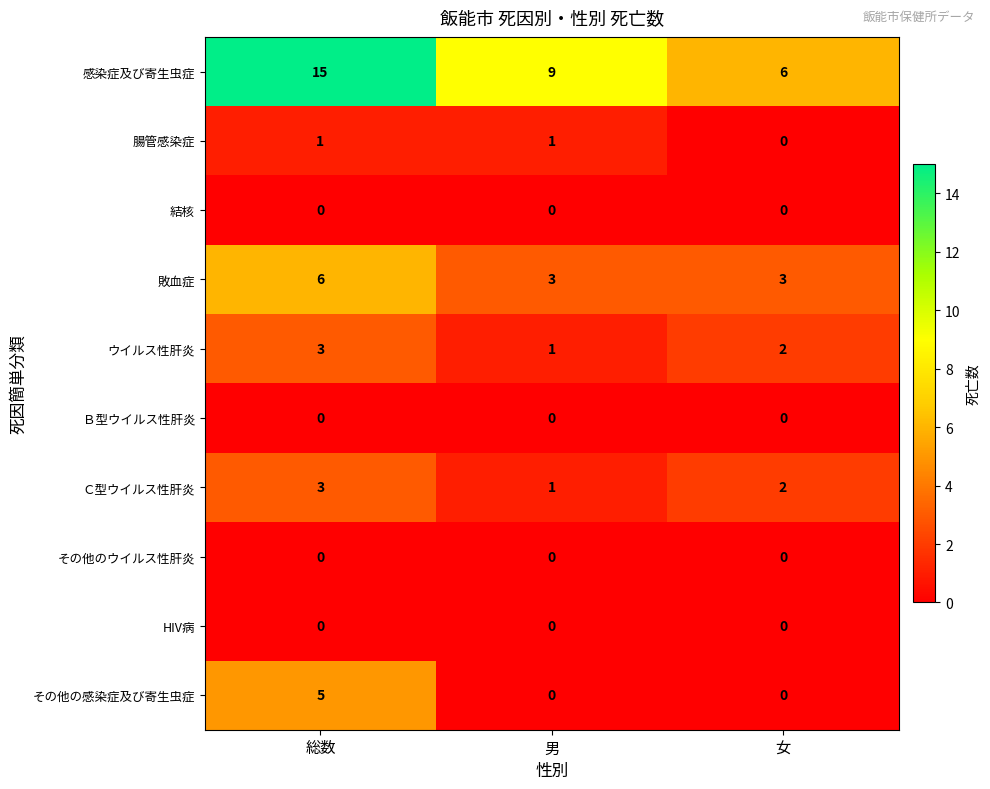

Reading left to right, what are all the values shown in this chart?

感染症及び寄生虫症: 総数=15	男=9	女=6
腸管感染症: 総数=1	男=1	女=0
結核: 総数=0	男=0	女=0
敗血症: 総数=6	男=3	女=3
ウイルス性肝炎: 総数=3	男=1	女=2
Ｂ型ウイルス性肝炎: 総数=0	男=0	女=0
Ｃ型ウイルス性肝炎: 総数=3	男=1	女=2
その他のウイルス性肝炎: 総数=0	男=0	女=0
HIV病: 総数=0	男=0	女=0
その他の感染症及び寄生虫症: 総数=5	男=0	女=0